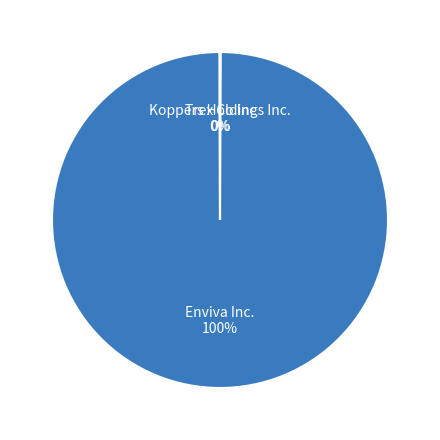

The Enviva Inc. slice represents 100% of the pie. True or false?

True